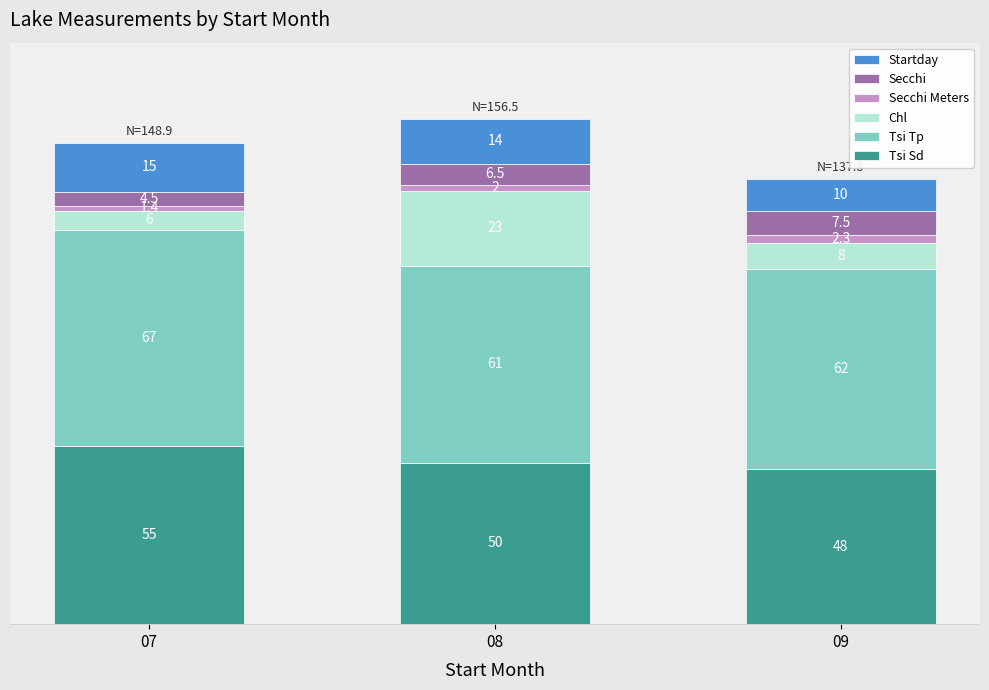

How many Tsi Sd values are between 48 and 55?

3